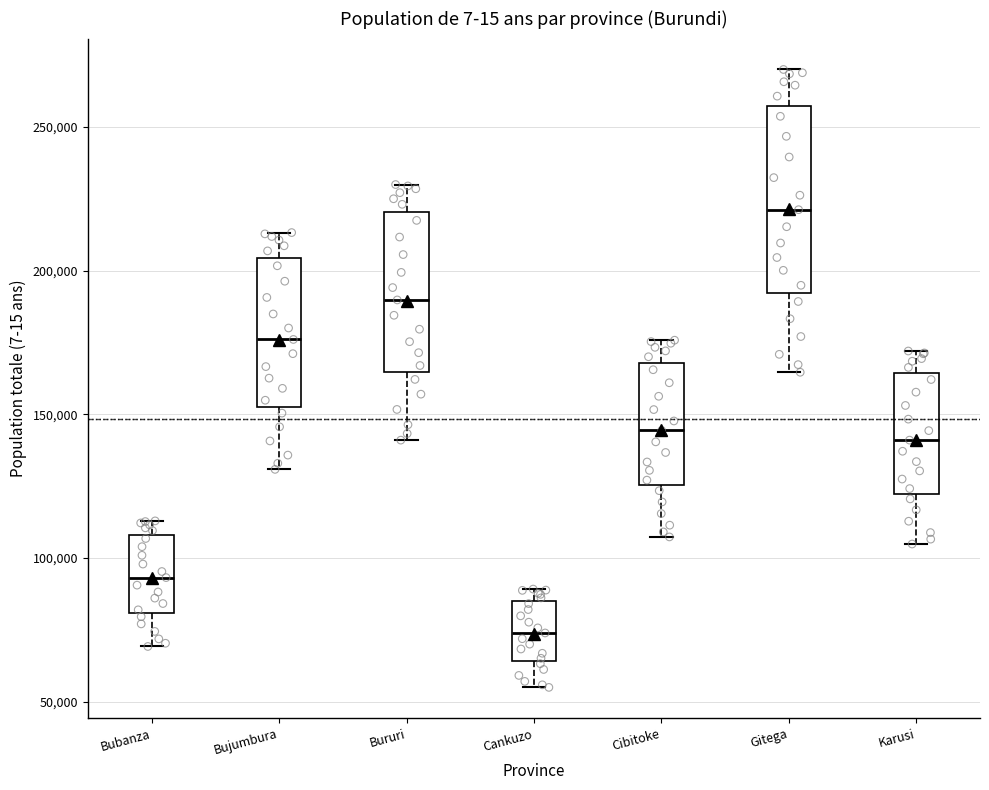

Comparing the boxes themselves (not the whiskers), which one is the tallest?

Gitega